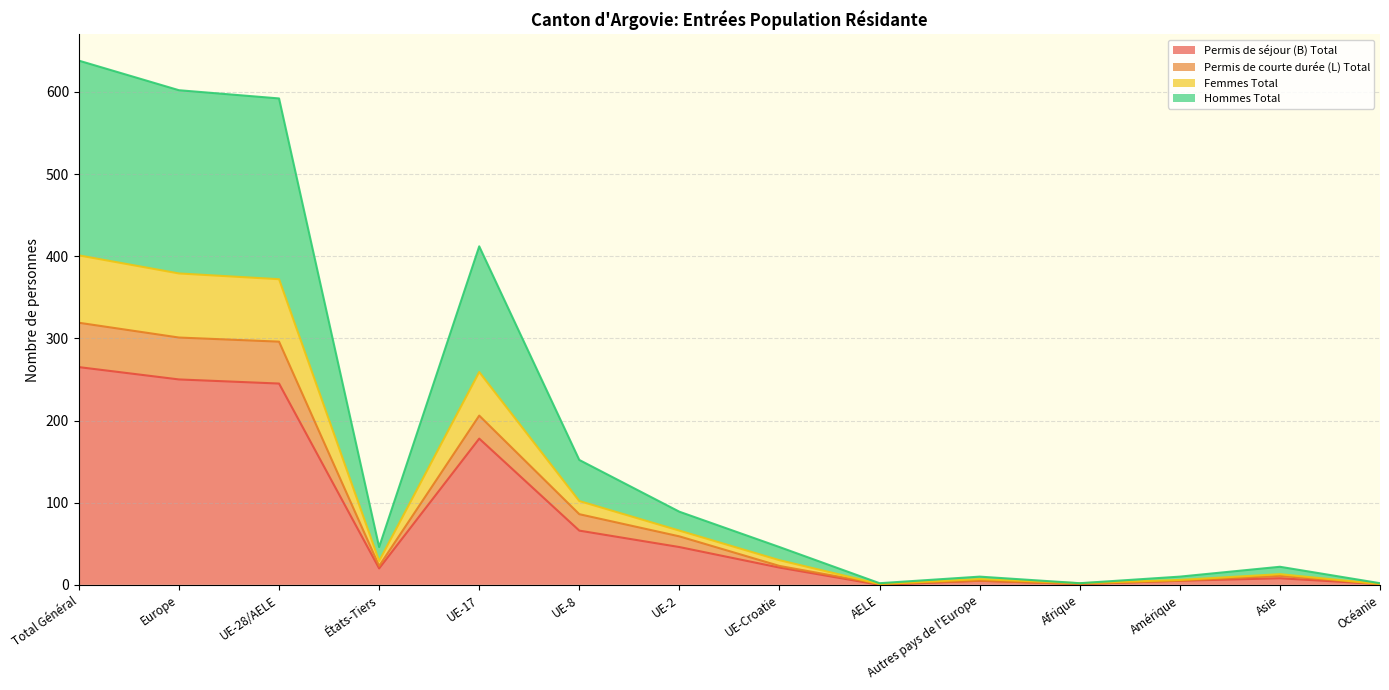

At which category does the chart reach its peak across all series?

Total Général